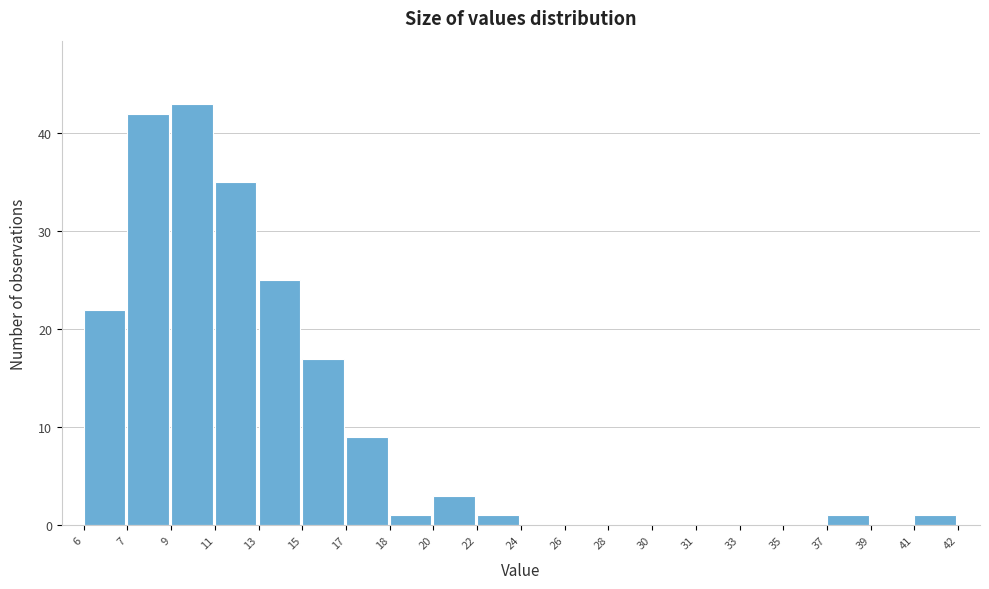

Reading left to right, transcribe all the data shown in this chart.

6=22	7=42	9=43	11=35	13=25	15=17	17=9	18=1	20=3	22=1	24=0	26=0	28=0	30=0	31=0	33=0	35=0	37=1	39=0	41=1